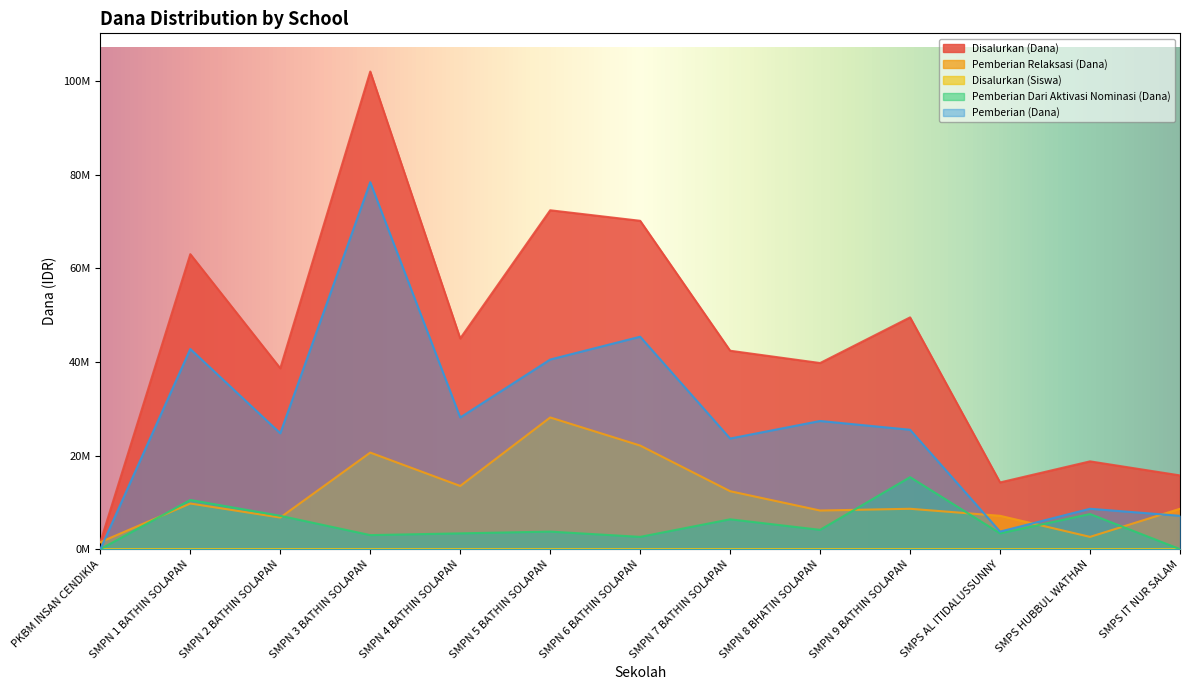

At how many categories does at least one series exceed 91108196?

1